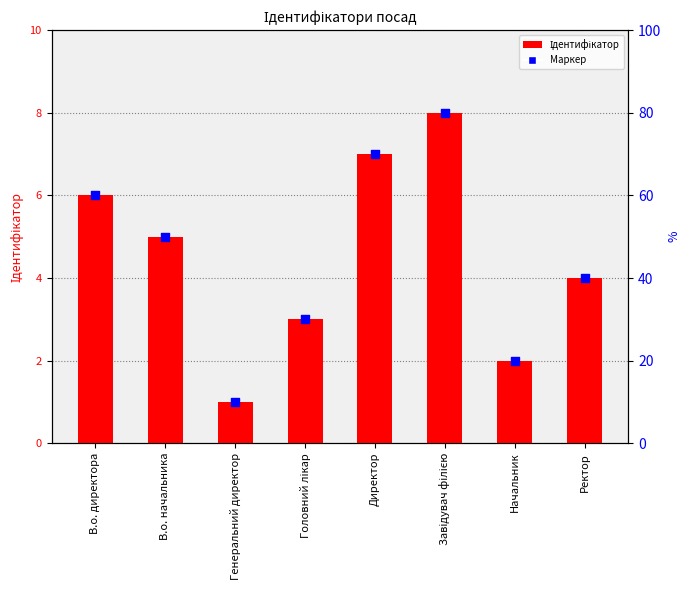

At how many categories does at least one series exceed 5?

3